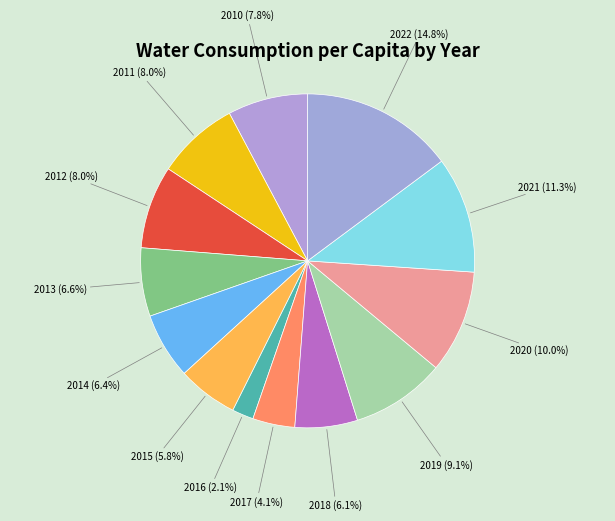

Which category has the biggest portion of the pie?

2022